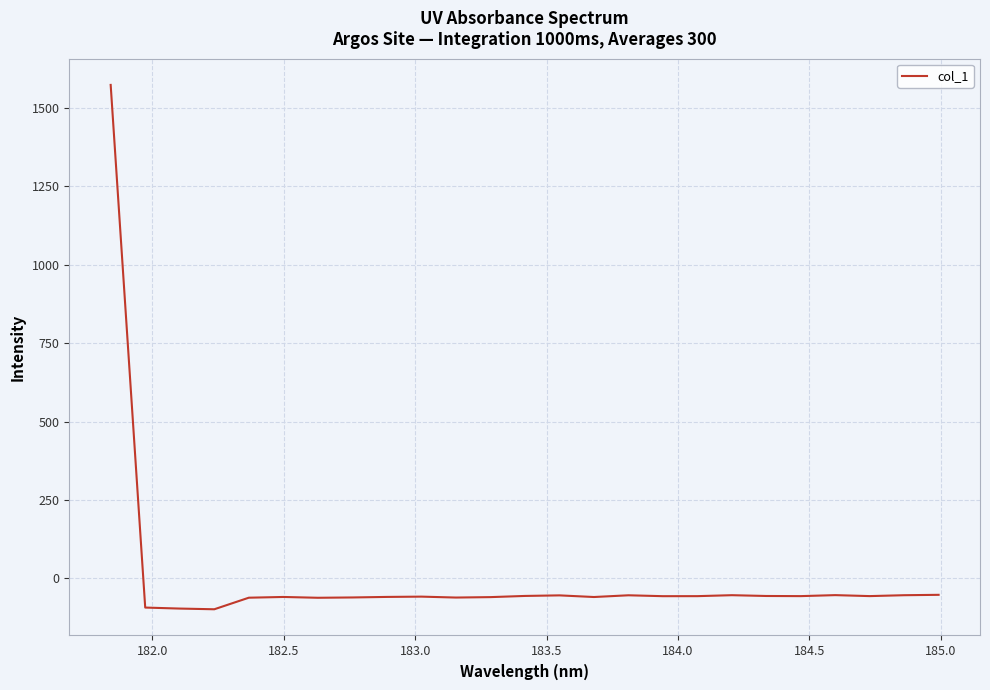

What is the difference between the maximum and minimum values?

1671.1